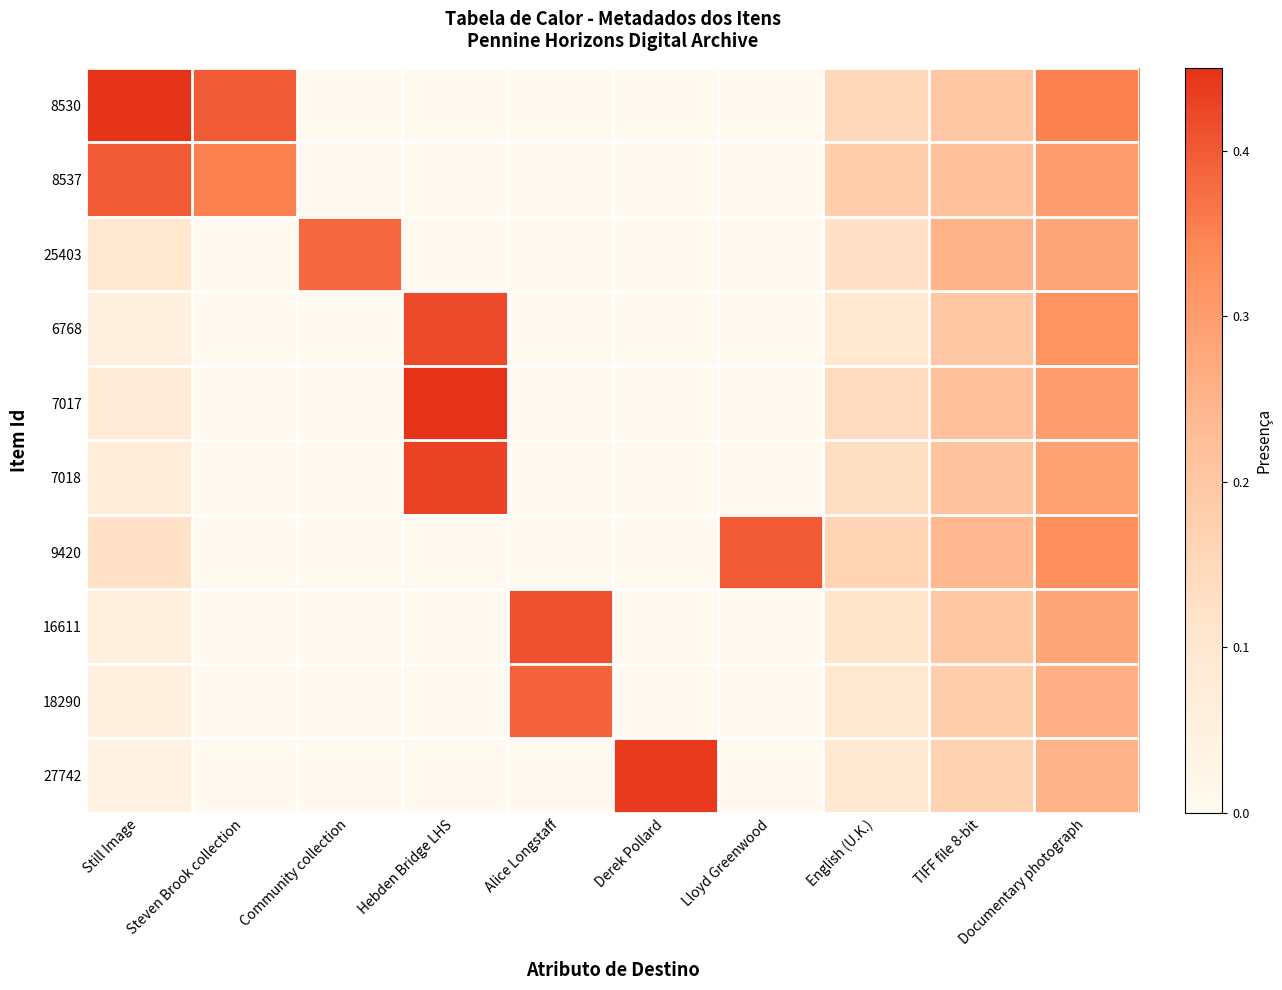

At which category does the chart reach its minimum across all series?

Community collection